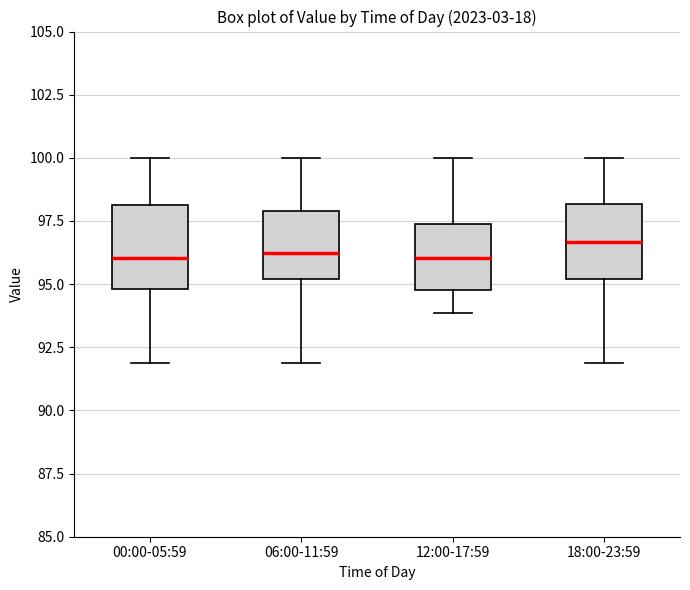

Reading left to right, transcribe this box plot: for each box, give where its median line is, the range the box spans, and where its two whiskers end, as read against the y-axis. The values are not printed on the chart, so give them approximately, as read against the axis.

00:00-05:59: median 96.0, box 95.0 to 98.0, whiskers 92.0 to 100.0
06:00-11:59: median 96.0, box 95.0 to 98.0, whiskers 92.0 to 100.0
12:00-17:59: median 96.0, box 95.0 to 97.5, whiskers 94.0 to 100.0
18:00-23:59: median 96.5, box 95.0 to 98.0, whiskers 92.0 to 100.0